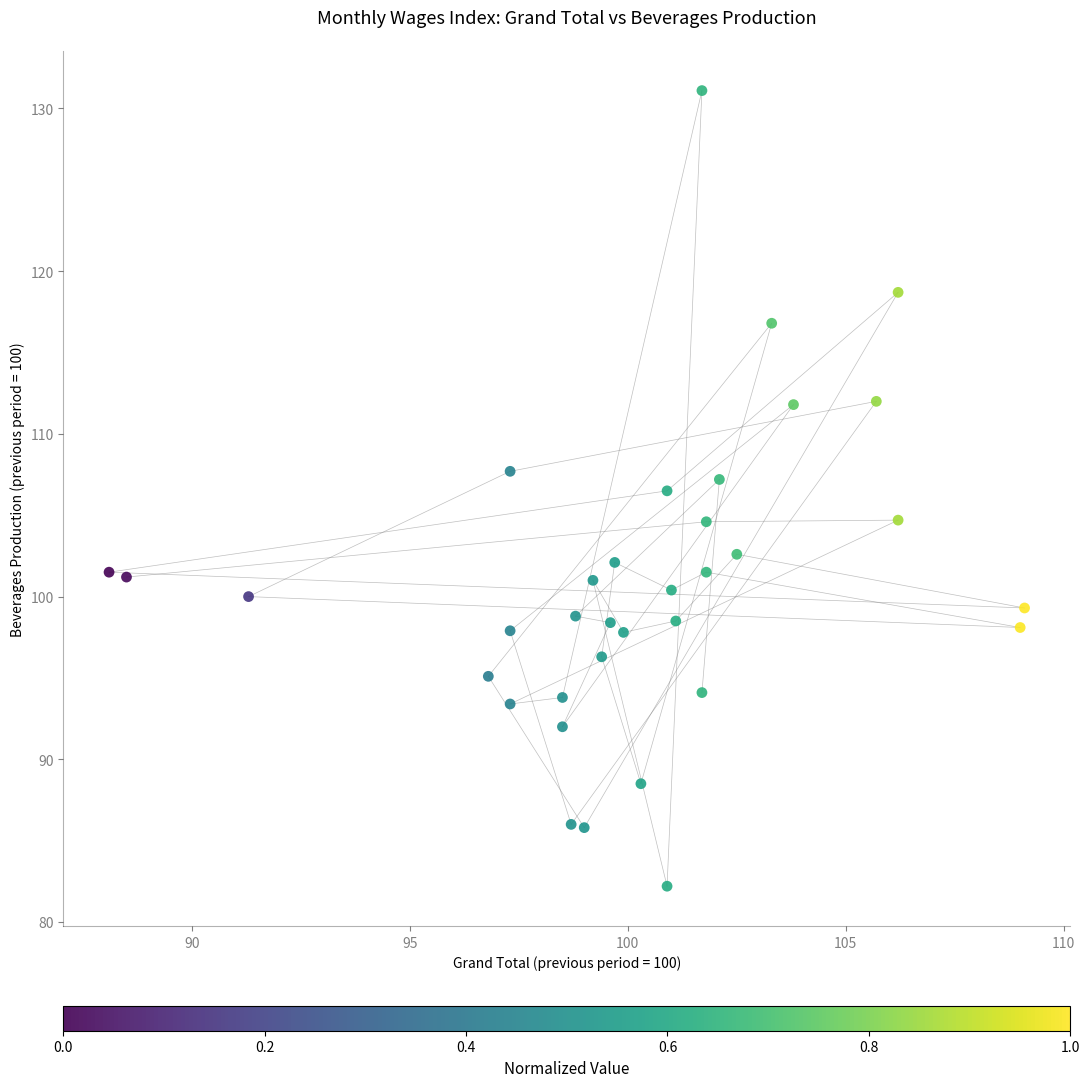

What is the range of X values (max minus min)?

21.0